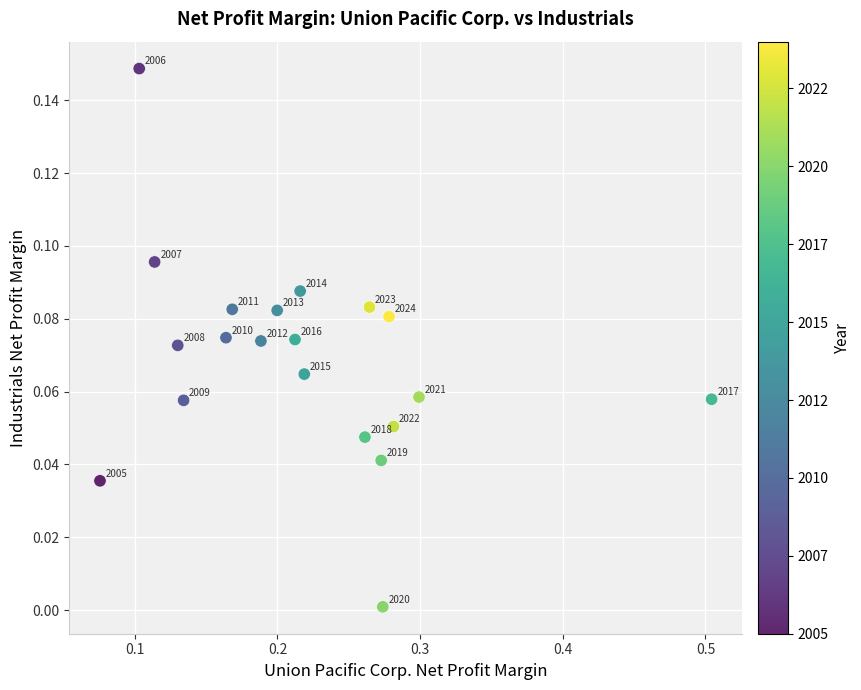

What is the range of X values (max minus min)?

0.4